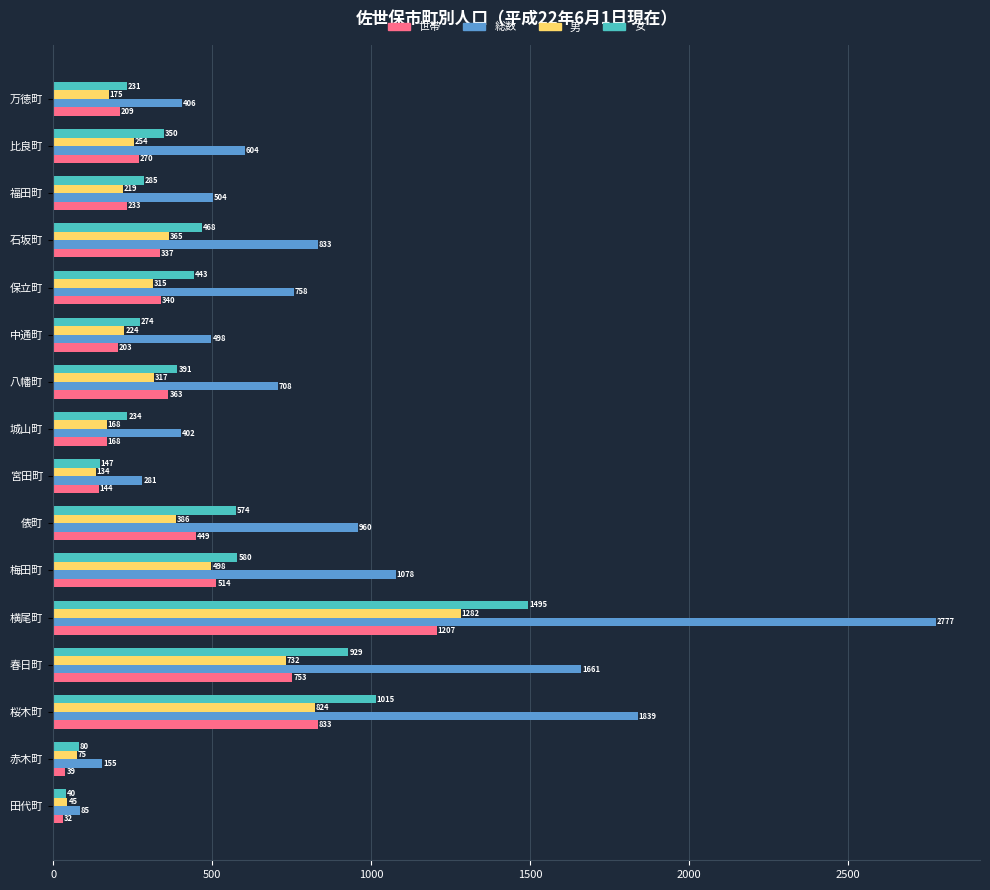

What is the difference between the second highest and second lowest values in the 女 series?

935